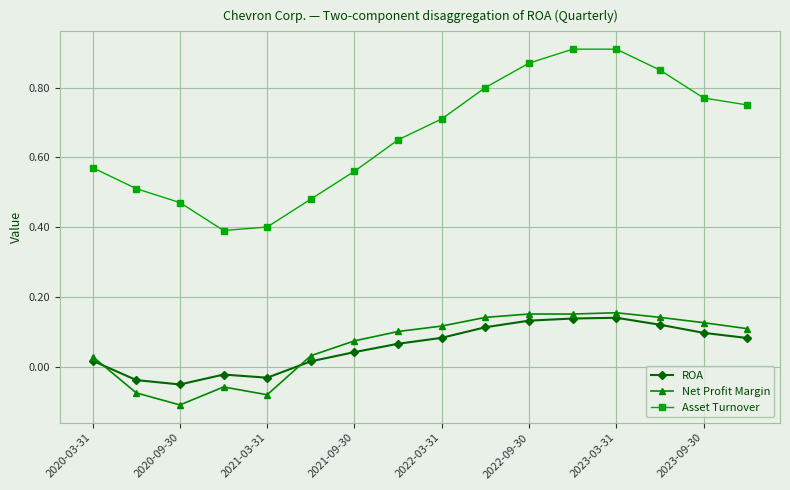

Which series has the widest spread of values?

Asset Turnover